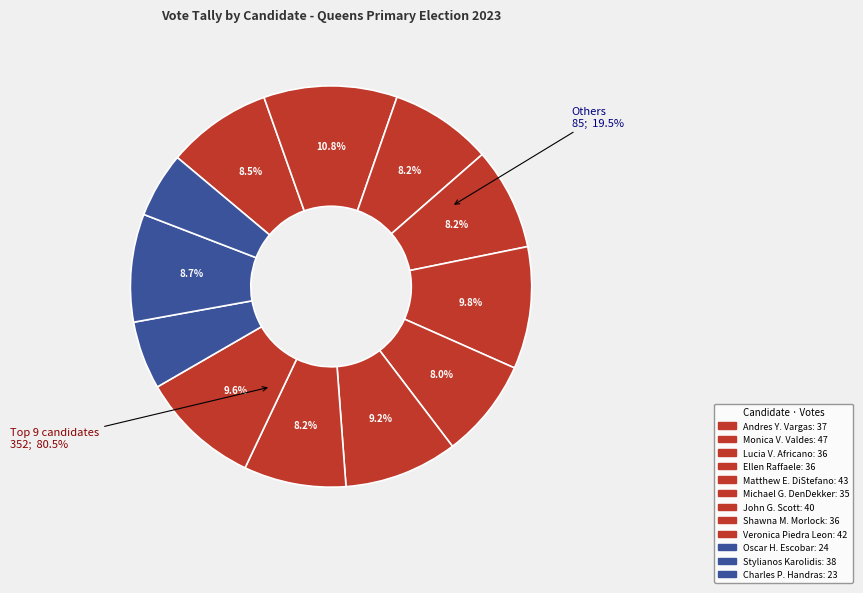

To the nearest percent, what is the difference between the Michael G. DenDekker and Monica V. Valdes slice percentages?

3%